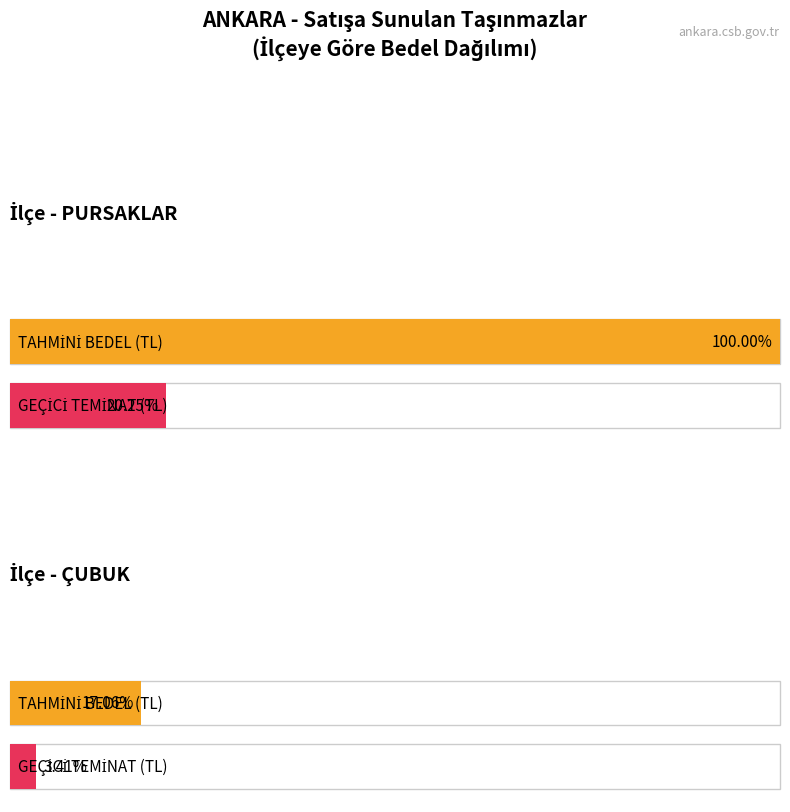

At how many categories does at least one series exceed 510652?

3